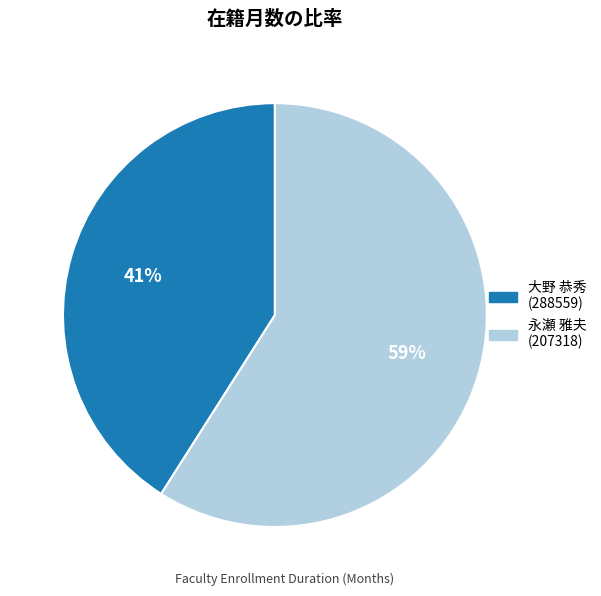

Do 大野 恭秀 (288559) and 永瀬 雅夫 (207318) together represent more than half of the pie?

Yes